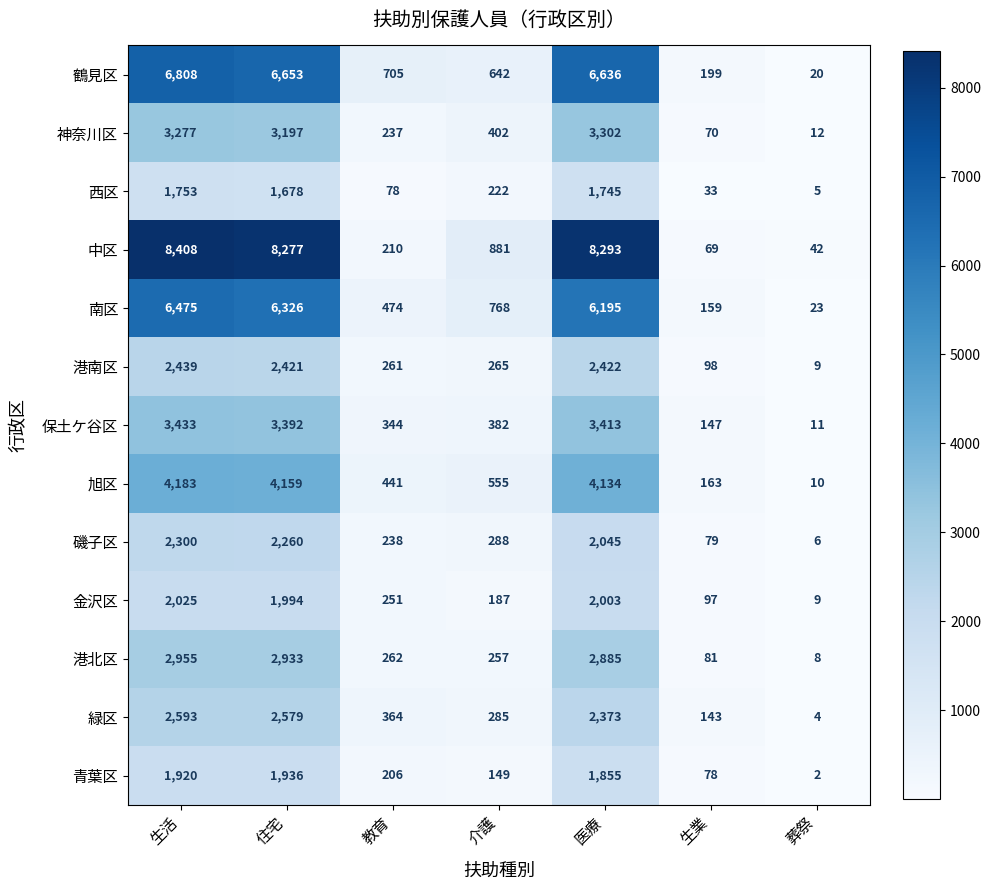

What is the greatest value displayed?

8408